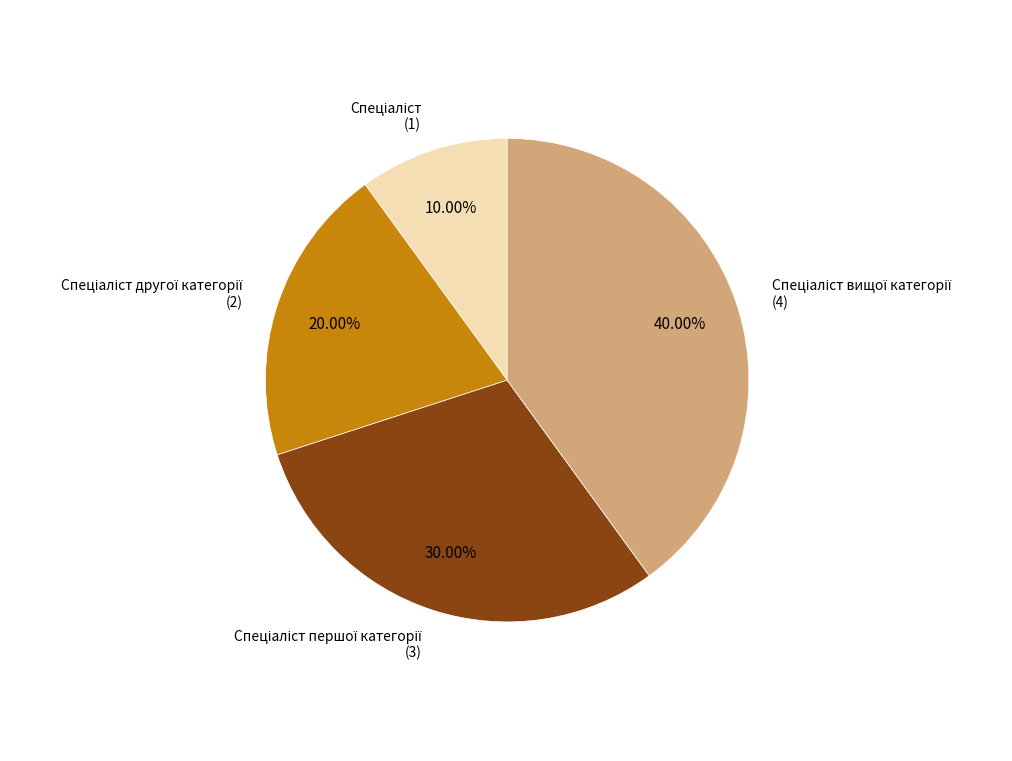

Is there a majority slice in this chart?

No